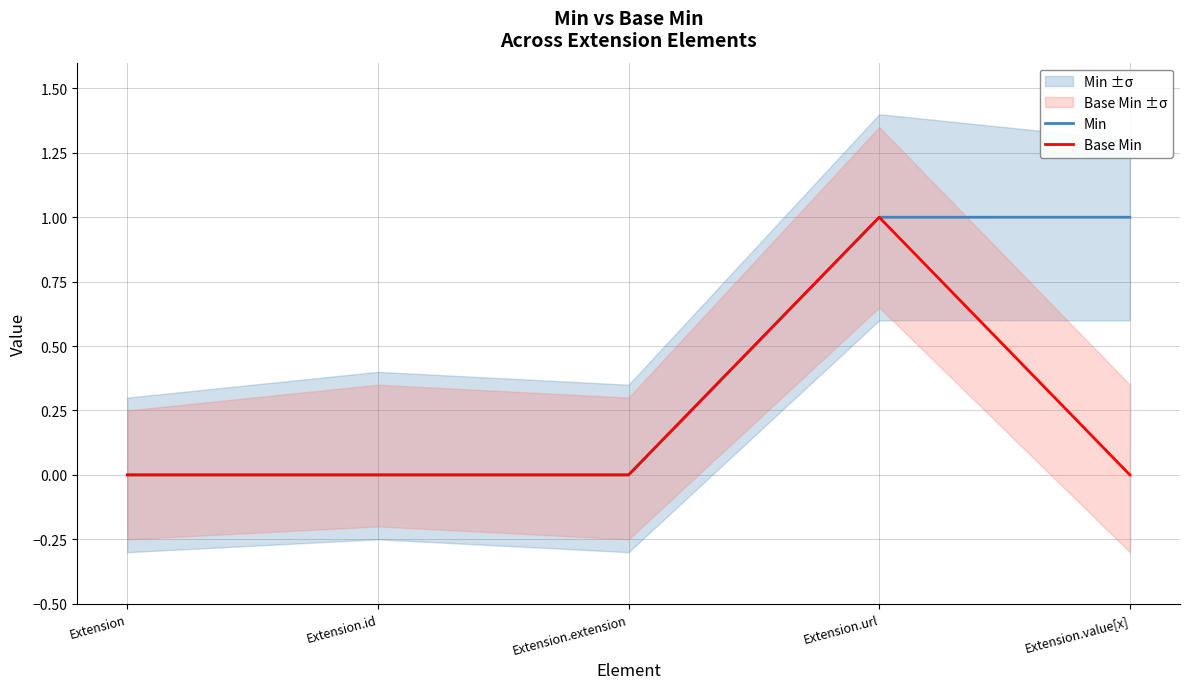

Count the Min values in the range 0 to 1.

5